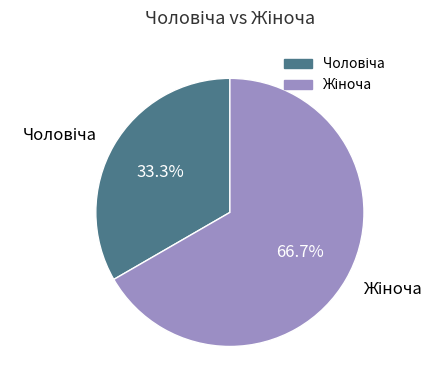

Is there any slice that represents more than half of the pie?

Yes